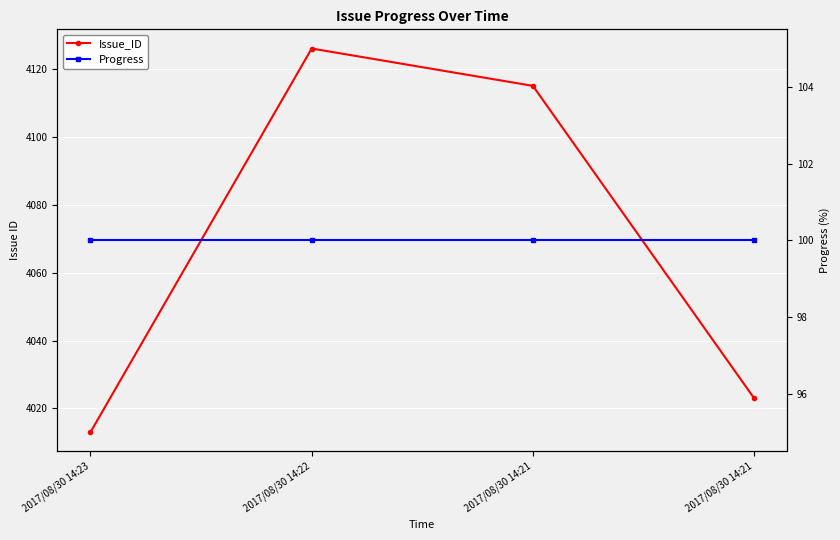

How many series are shown in this chart?

2